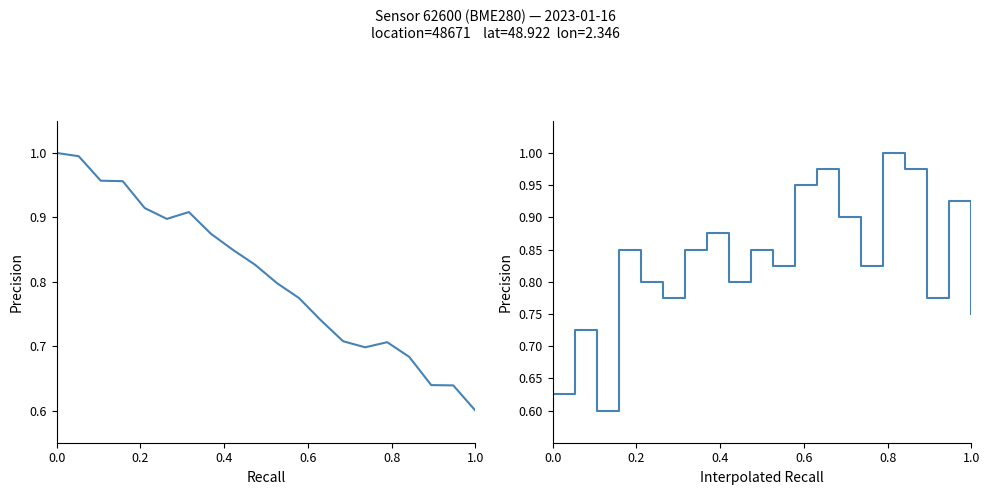

At which category is the sum across all series the highest?

0.6